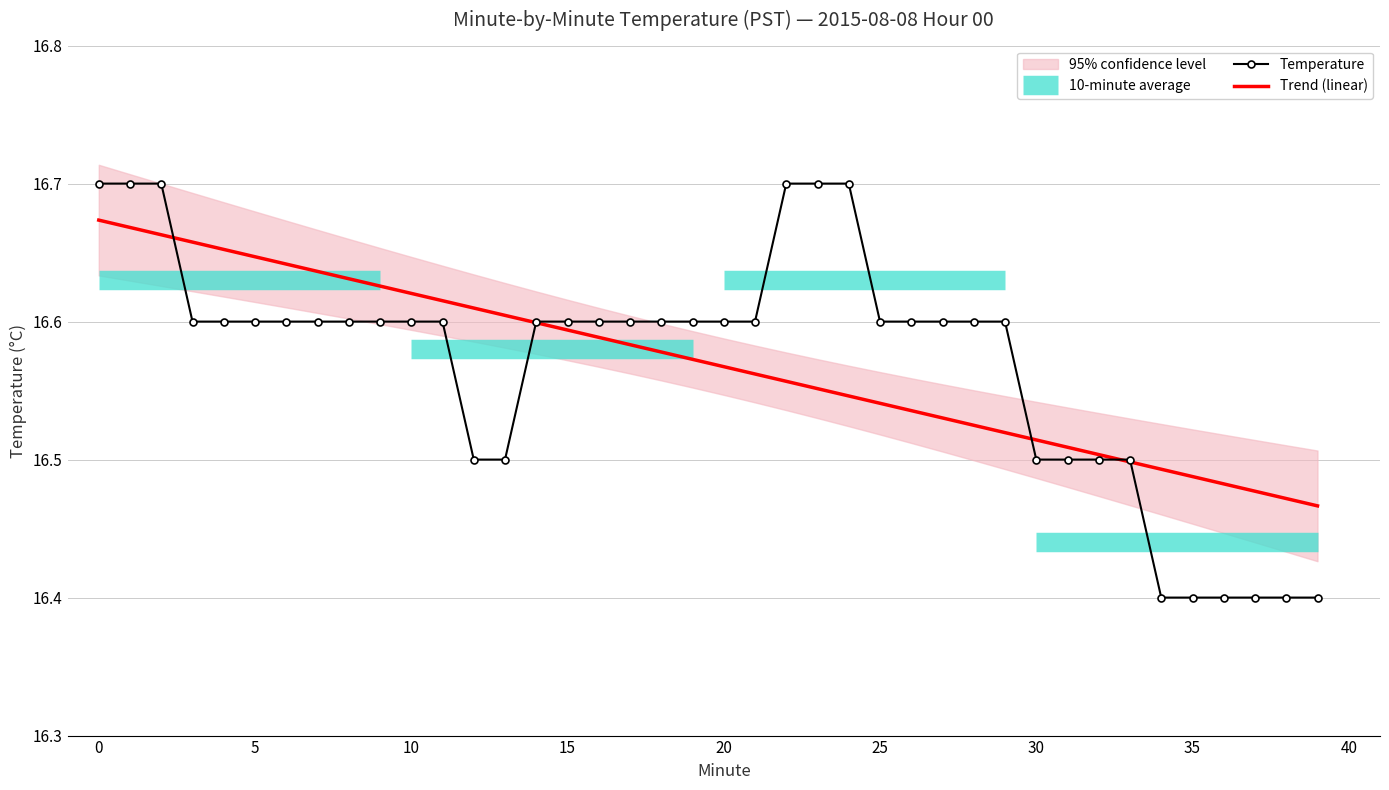

Is it true that Trend (linear) equals 10.3 at 15?

False